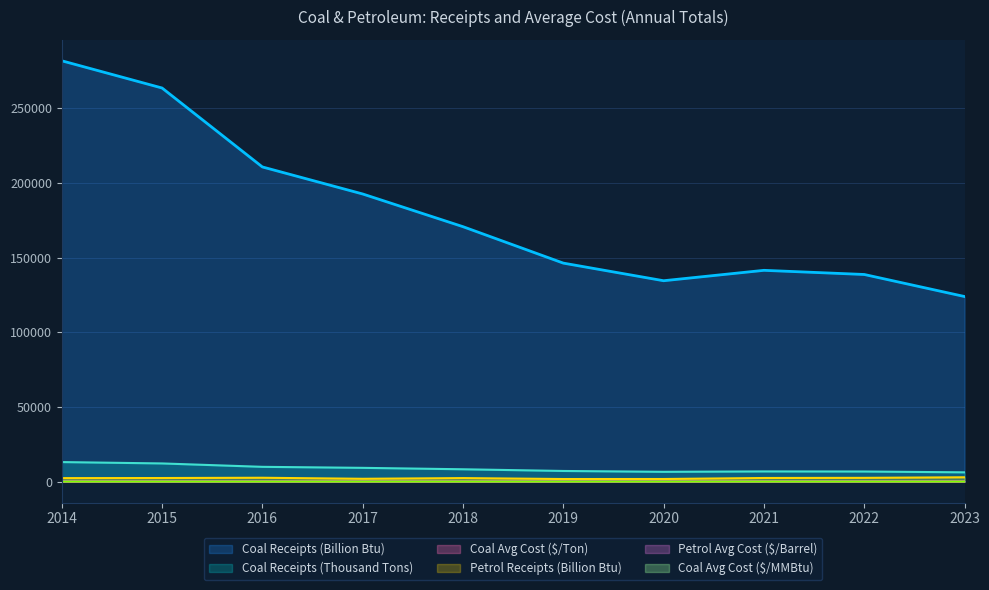

Between 2015 and 2016, which series saw the biggest shift?

Coal Receipts (Billion Btu)